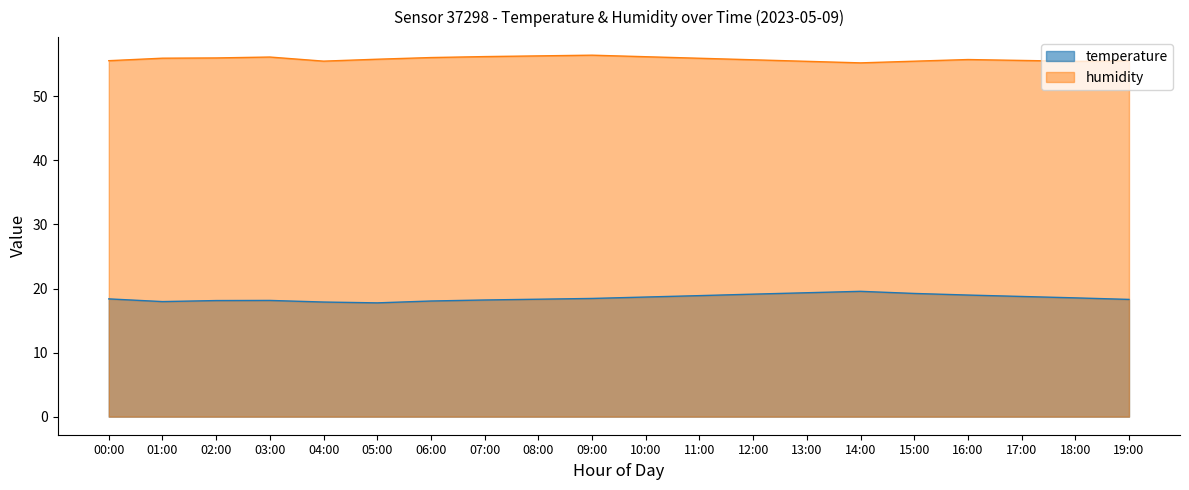

The value of humidity at 04:00 is 93.7. True or false?

False